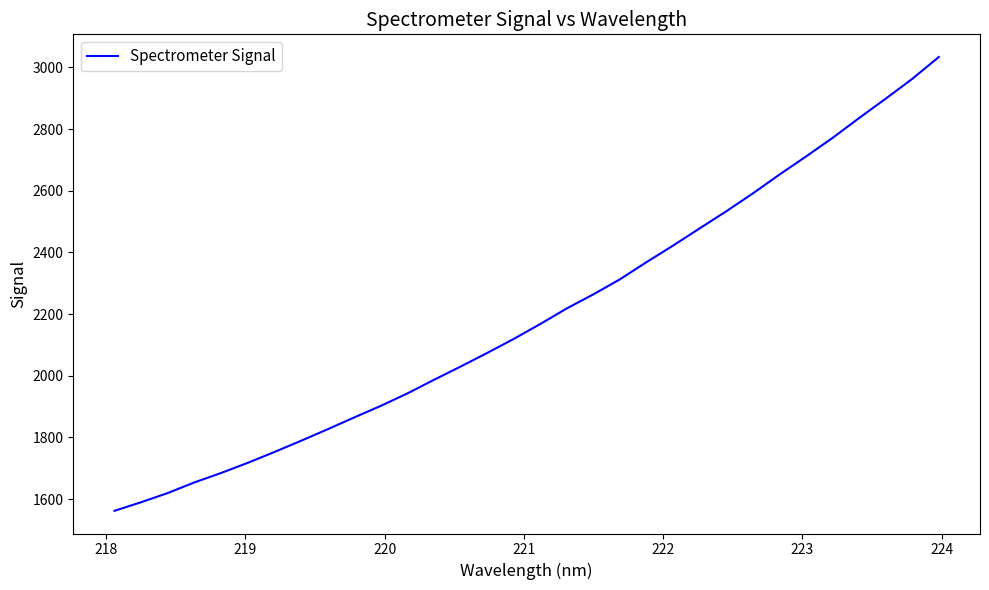

What is the difference between the maximum and minimum values?

1471.3